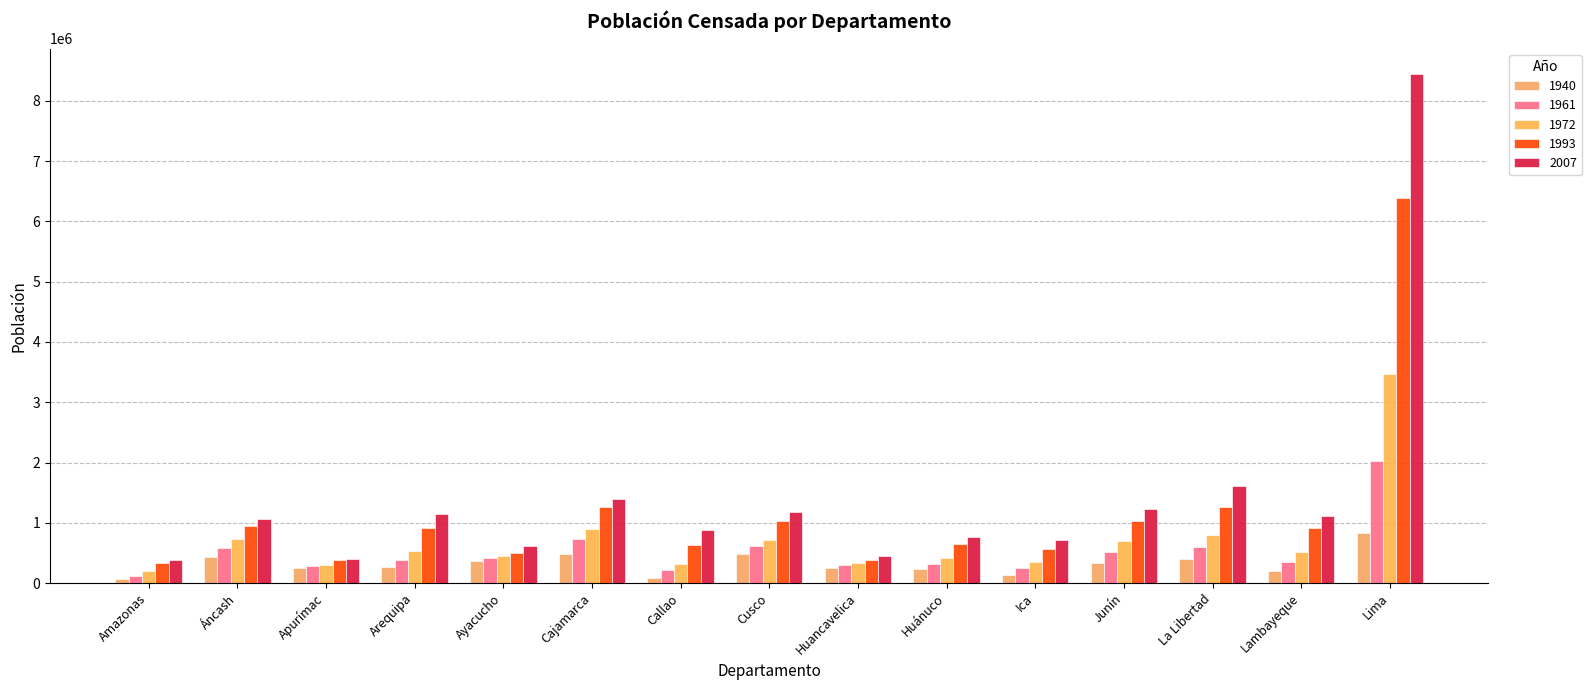

Which has a higher value, Lima or Cusco?

Lima